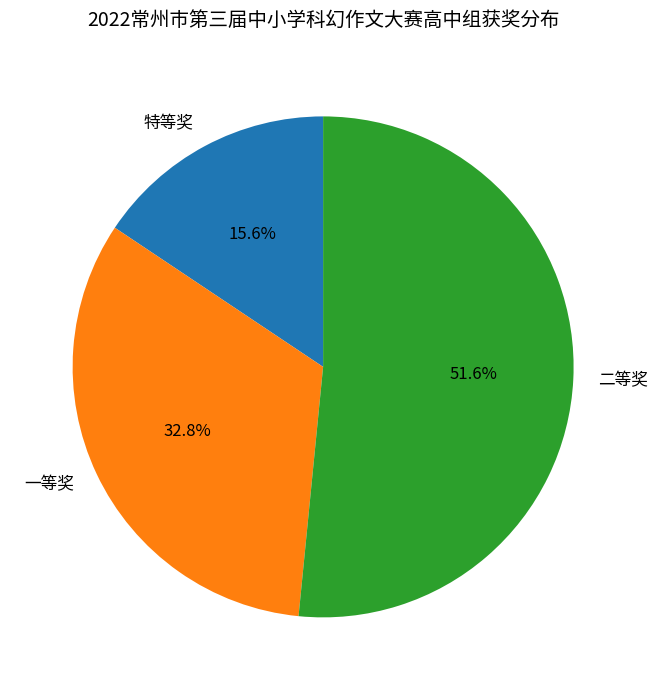

Does 二等奖 account for over 50% of the chart?

Yes